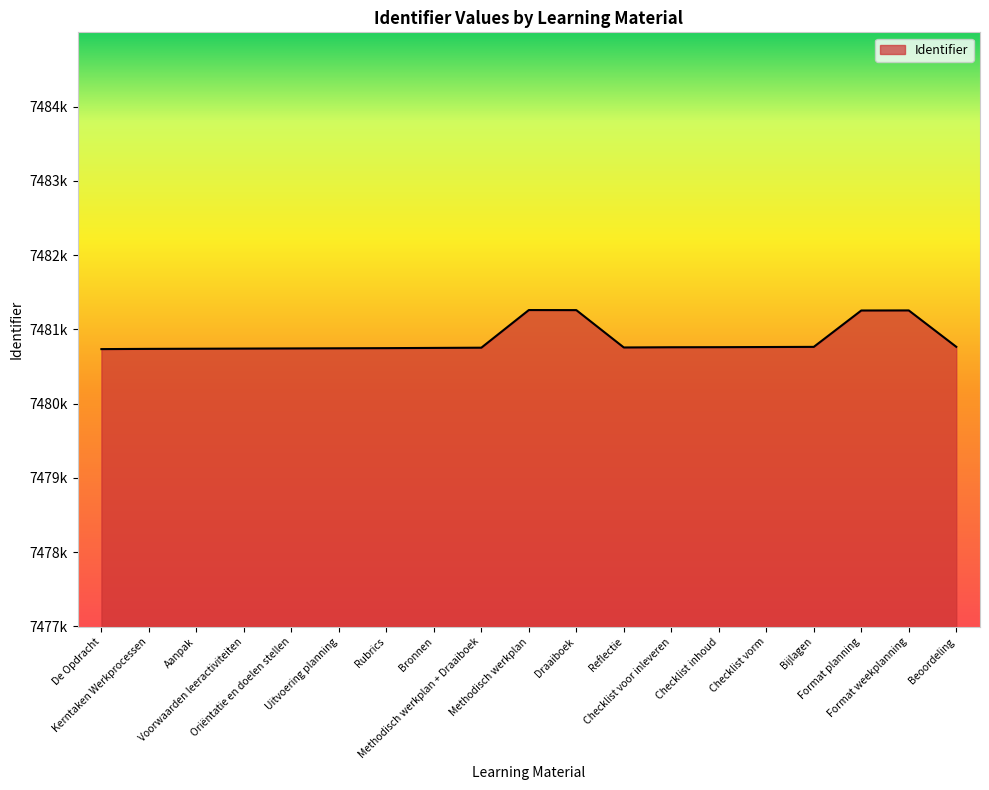

What position from the right is Methodisch werkplan + Draaiboek?

11